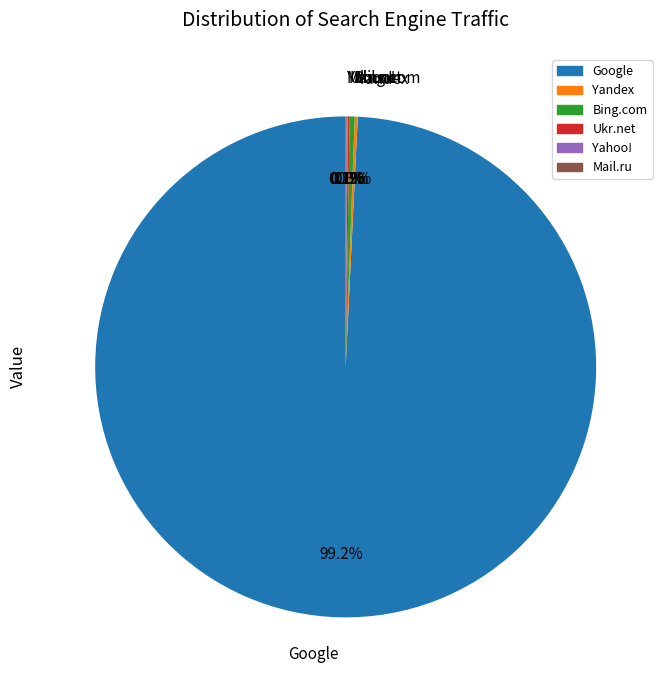

What is the largest slice in the pie chart?

Google